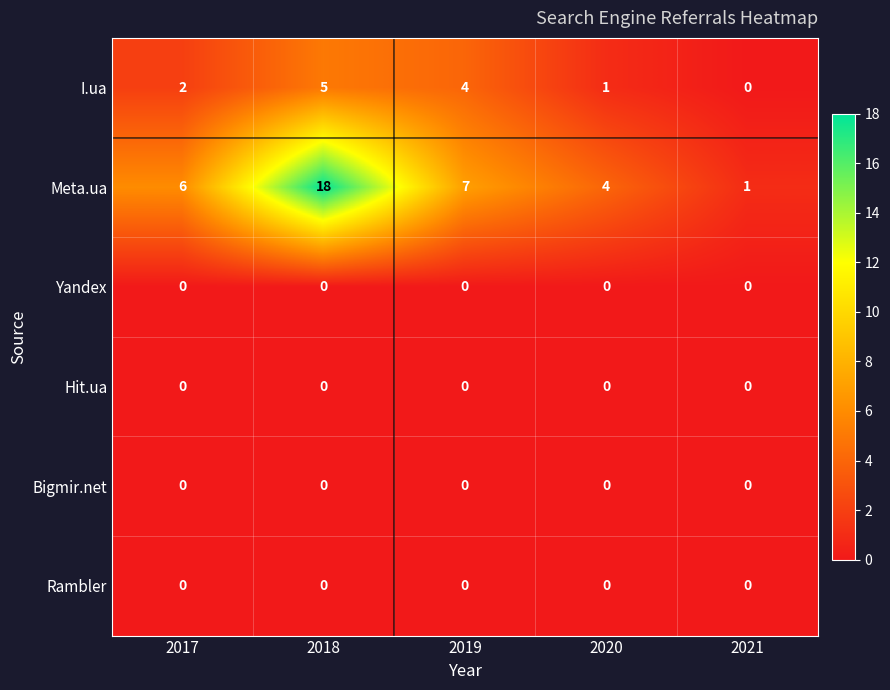

Which category has the highest value across all series?

2018